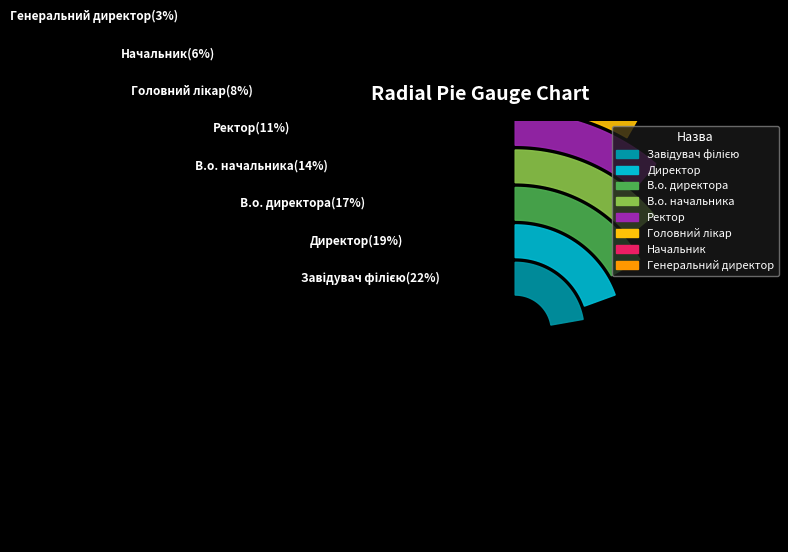

How many slices are in this pie chart?

8